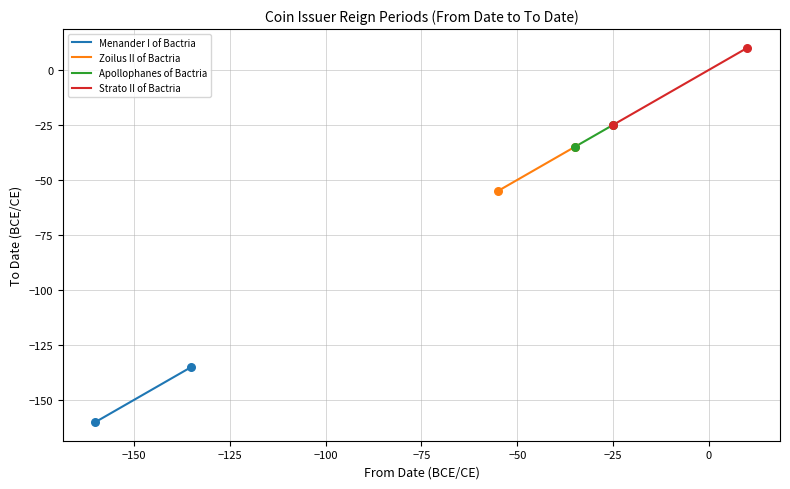

Which series reaches the maximum Y coordinate?

Strato II of Bactria